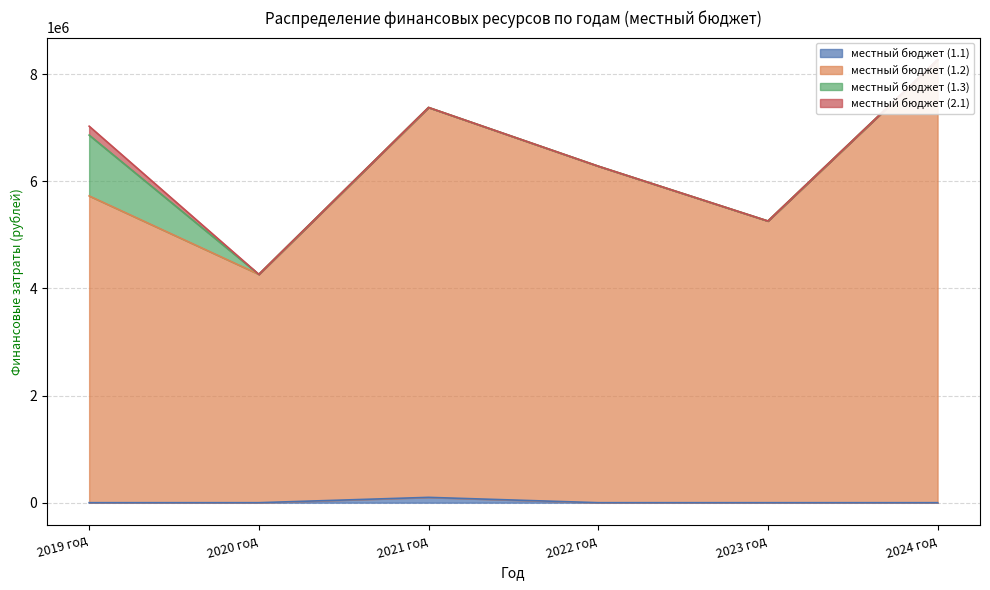

Which series has the widest spread of values?

местный бюджет (1.2)